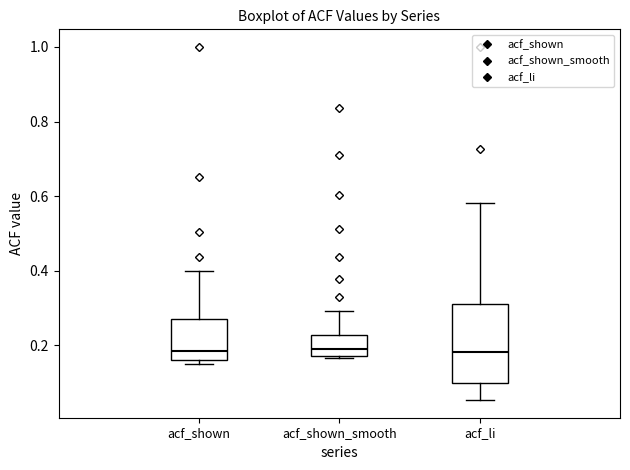

Which box is the tallest, from its lower edge to its upper edge?

acf_li